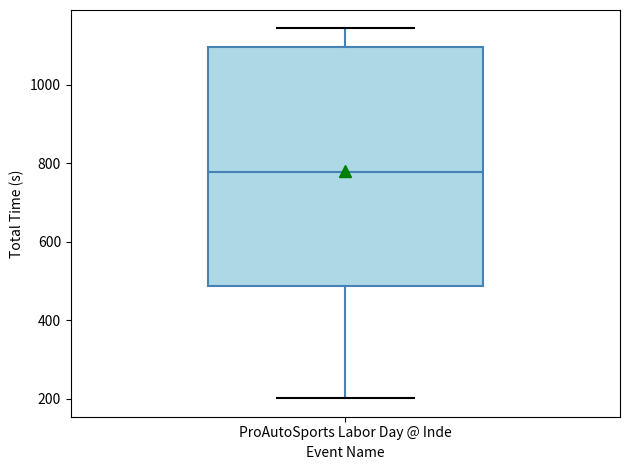

Read this box plot against the y-axis: the position of the median line, the range covered by the box, and the ends of both whiskers. The values are not printed on the chart, so give them approximately, as read against the axis.

median 780, box 480 to 1100, whiskers 200 to 1140